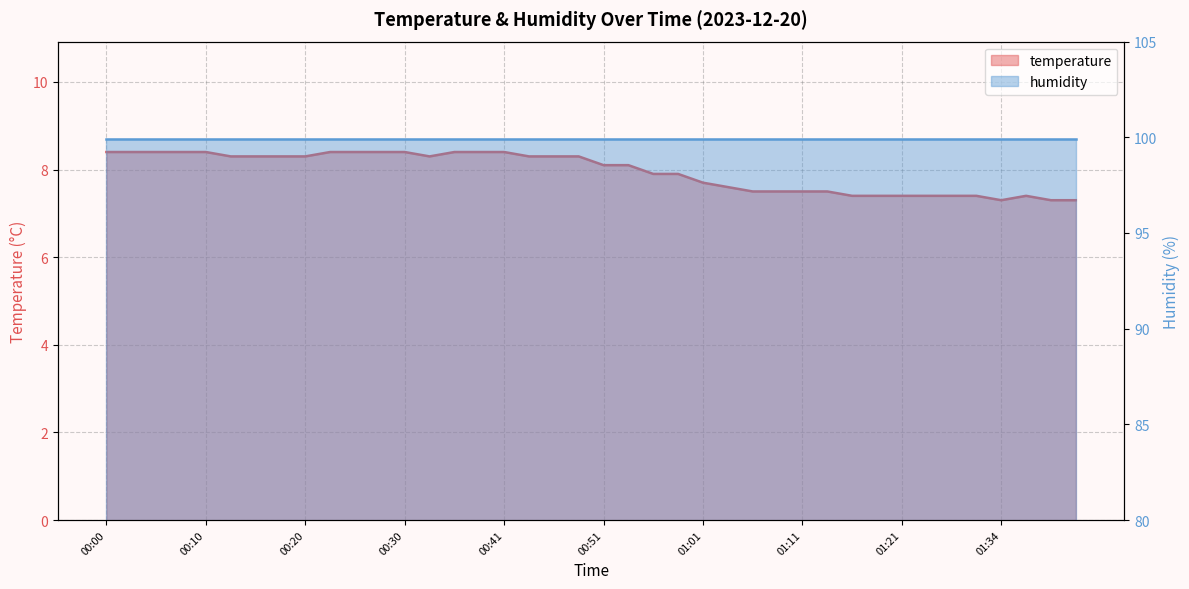

What is the difference between the values at 01:29 and 00:15?

0.9